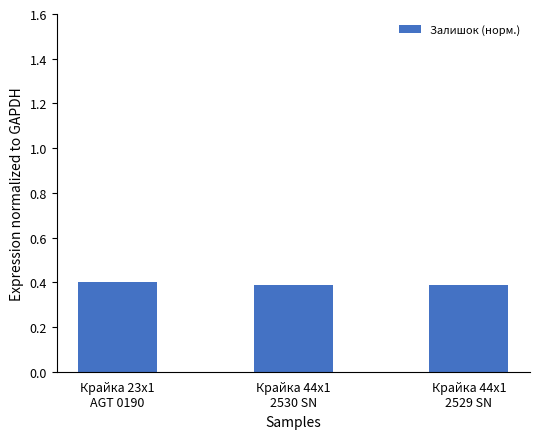

How many values are between 0 and 1?

3